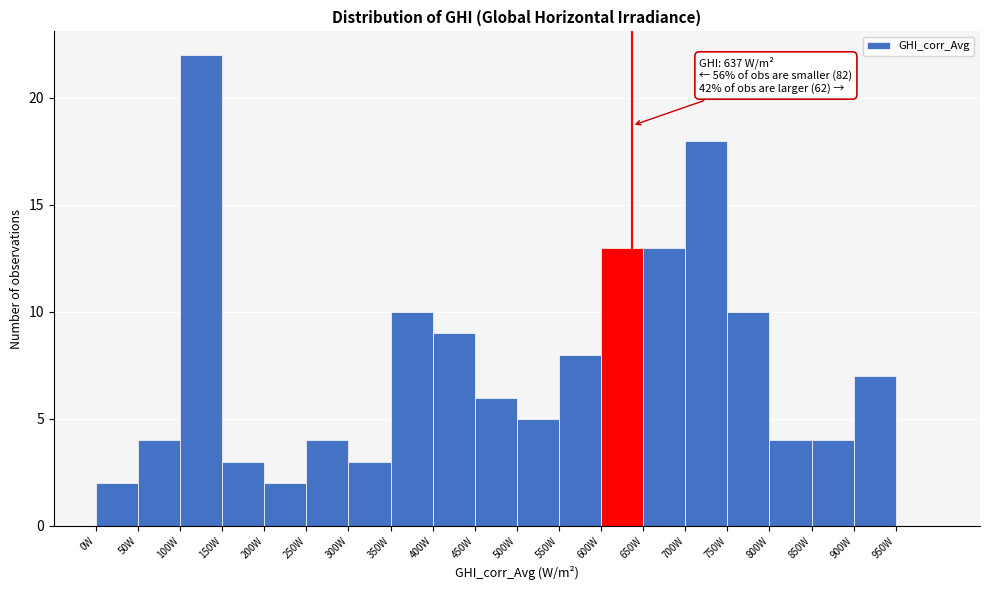

Over which range of the x-axis is the bar tallest?

100 to 150